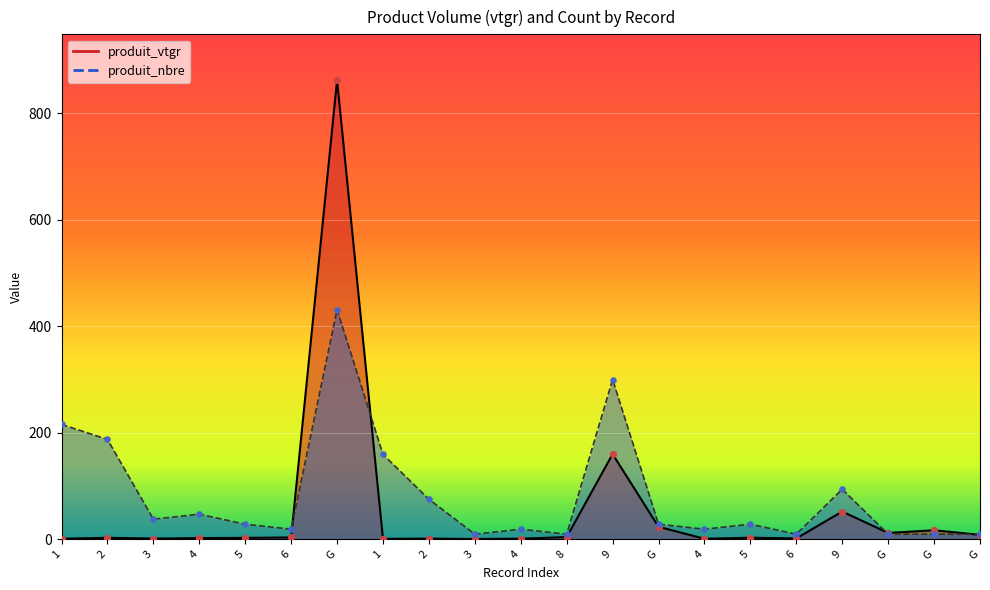

Which series contains the lowest Y value?

produit_vtgr